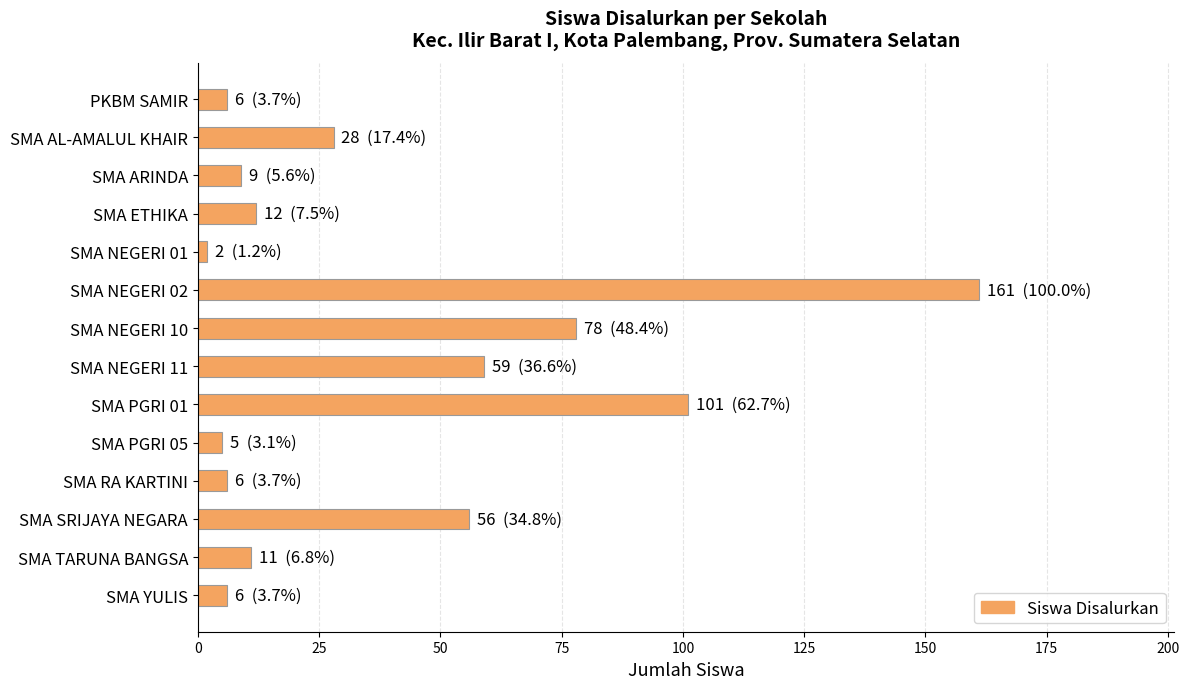

At which label is the value closest to 81?

SMA NEGERI 10